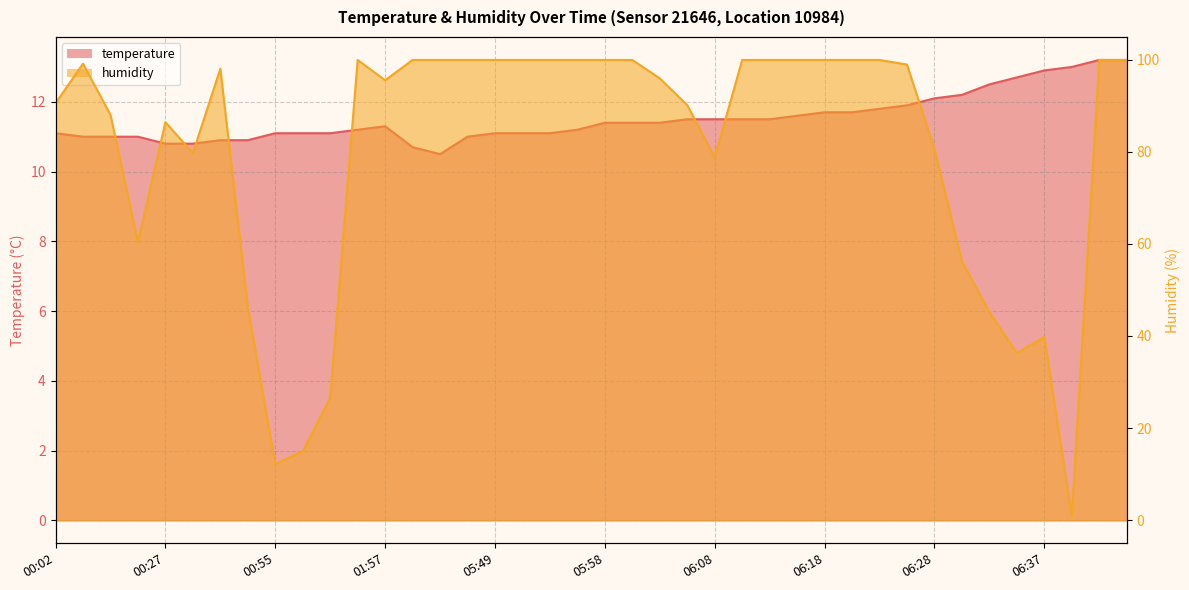

True or false: humidity has more than 1 points higher than both neighbors.

True